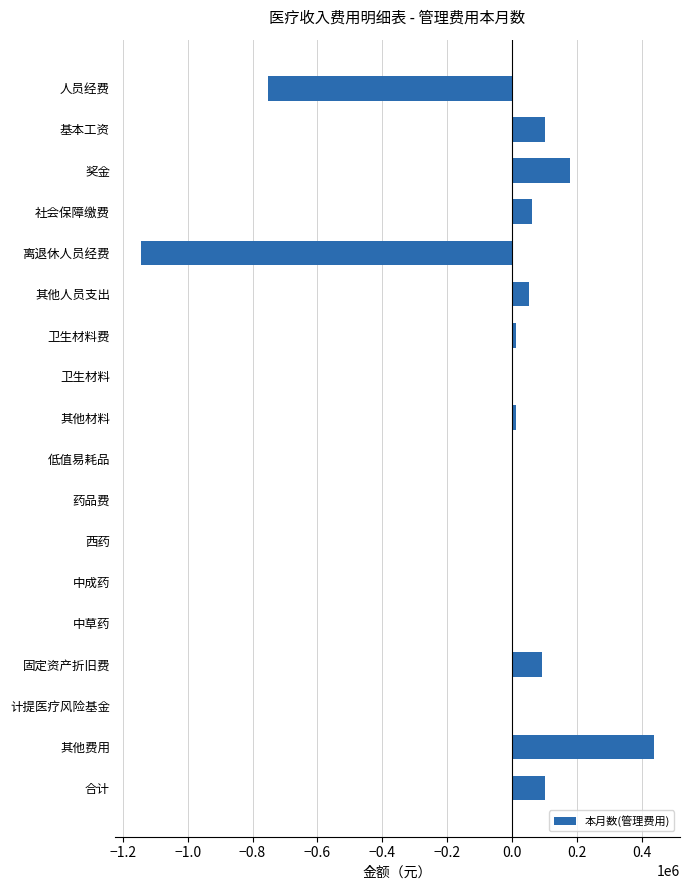

What is the sum of the values at 人员经费 and 计提医疗风险基金?

-751558.6